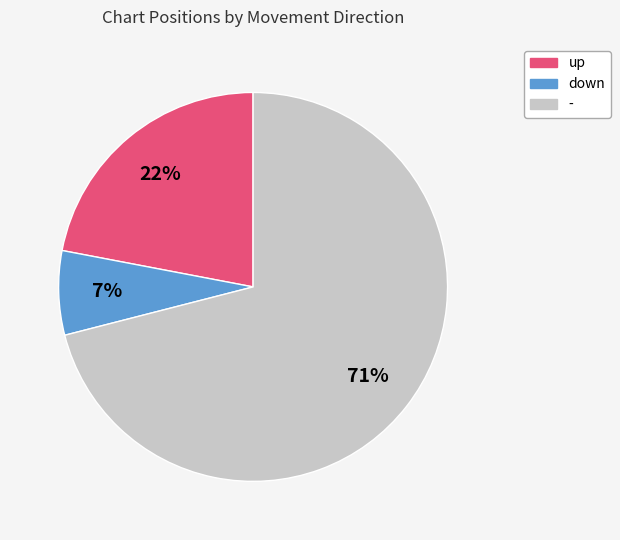

Which slice is the smallest?

down